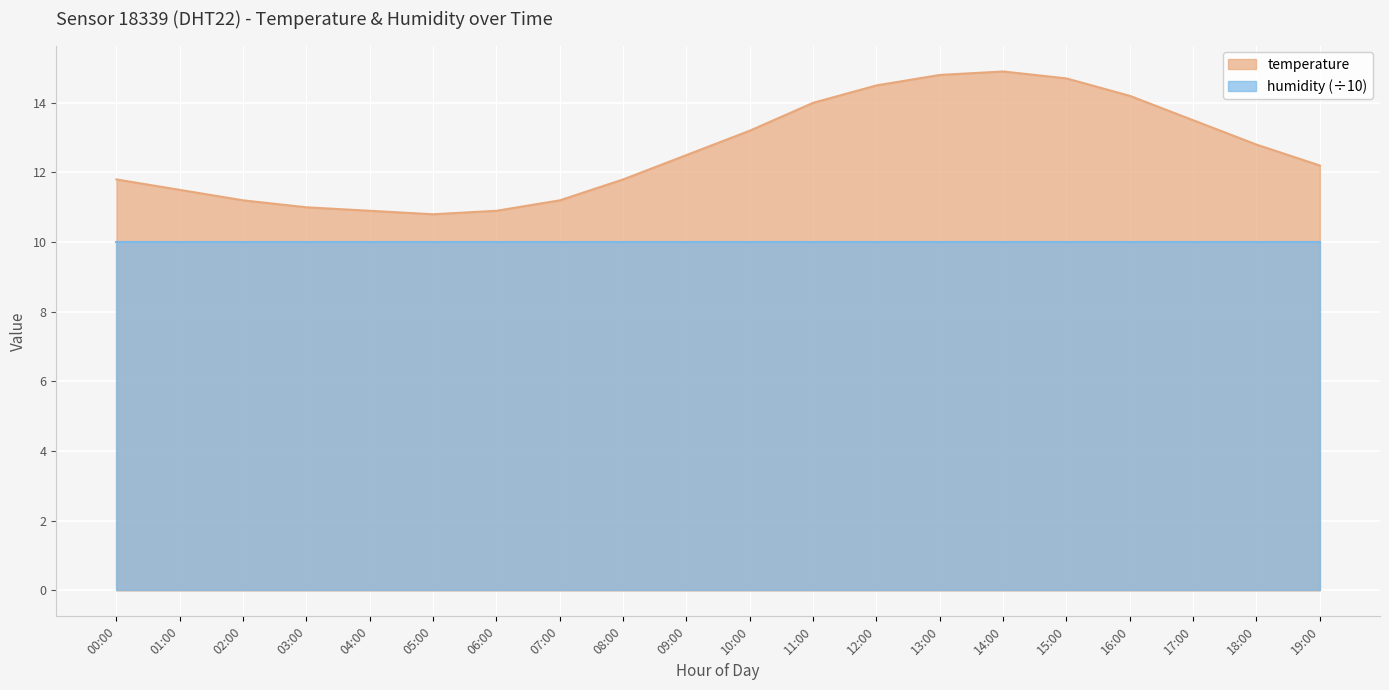

How many values exceed 12?

11